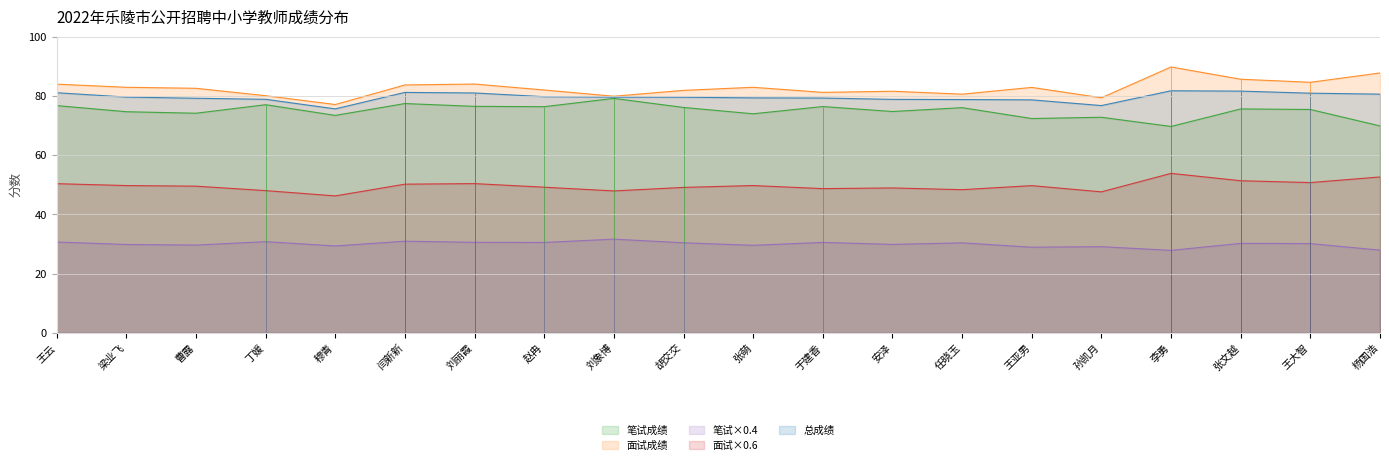

The 笔试×0.4 series shows 29.6 at 张萌. True or false?

True